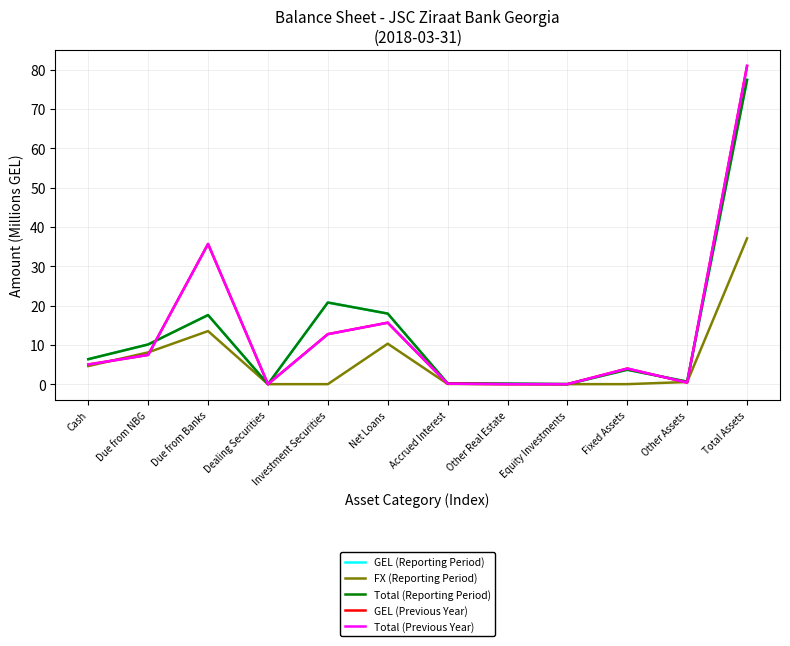

Reading left to right, what are all the values shown in this chart?

GEL (Reporting Period): Cash=6.4	Due from NBG=10.1	Due from Banks=17.6	Dealing Securities=0.0	Investment Securities=20.8	Net Loans=18.0	Accrued Interest=0.2	Other Real Estate=0.1	Equity Investments=0.0	Fixed Assets=3.7	Other Assets=0.6	Total Assets=77.4
FX (Reporting Period): Cash=4.6	Due from NBG=8.1	Due from Banks=13.5	Dealing Securities=0.0	Investment Securities=0.0	Net Loans=10.3	Accrued Interest=0.1	Other Real Estate=0.0	Equity Investments=0.0	Fixed Assets=0.0	Other Assets=0.5	Total Assets=37.1
Total (Reporting Period): Cash=6.4	Due from NBG=10.1	Due from Banks=17.6	Dealing Securities=0.0	Investment Securities=20.8	Net Loans=18.0	Accrued Interest=0.2	Other Real Estate=0.1	Equity Investments=0.0	Fixed Assets=3.7	Other Assets=0.6	Total Assets=77.4
GEL (Previous Year): Cash=5.0	Due from NBG=7.4	Due from Banks=35.7	Dealing Securities=0.0	Investment Securities=12.7	Net Loans=15.6	Accrued Interest=0.1	Other Real Estate=0.0	Equity Investments=0.0	Fixed Assets=4.0	Other Assets=0.4	Total Assets=81.0
Total (Previous Year): Cash=5.0	Due from NBG=7.4	Due from Banks=35.7	Dealing Securities=0.0	Investment Securities=12.7	Net Loans=15.6	Accrued Interest=0.1	Other Real Estate=0.0	Equity Investments=0.0	Fixed Assets=4.0	Other Assets=0.4	Total Assets=81.0